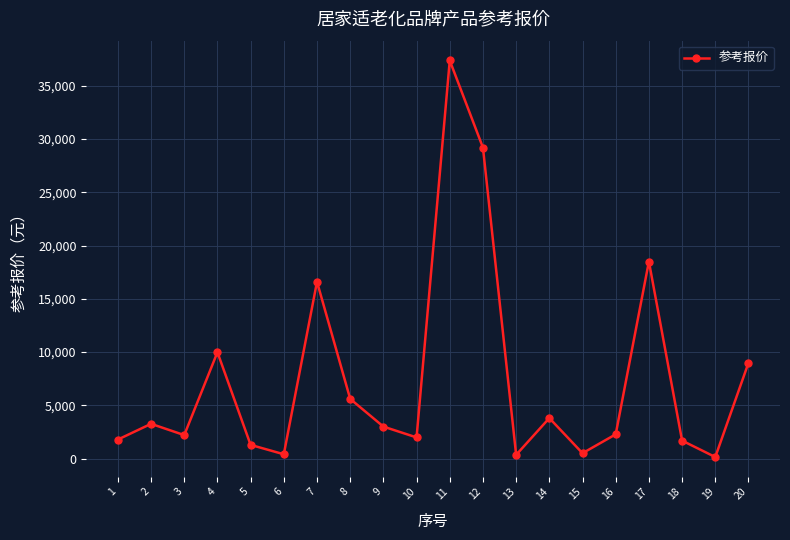

What is the difference between the second highest and second lowest values?

28857.0